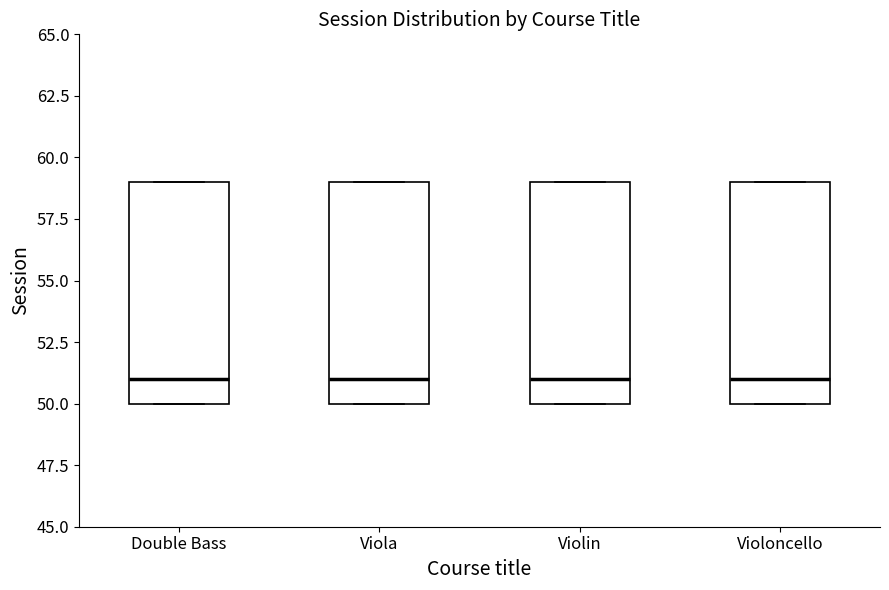

Where is the upper edge of the box for Viola on the y-axis? The values are not printed on the chart, so give them approximately, as read against the axis.

59